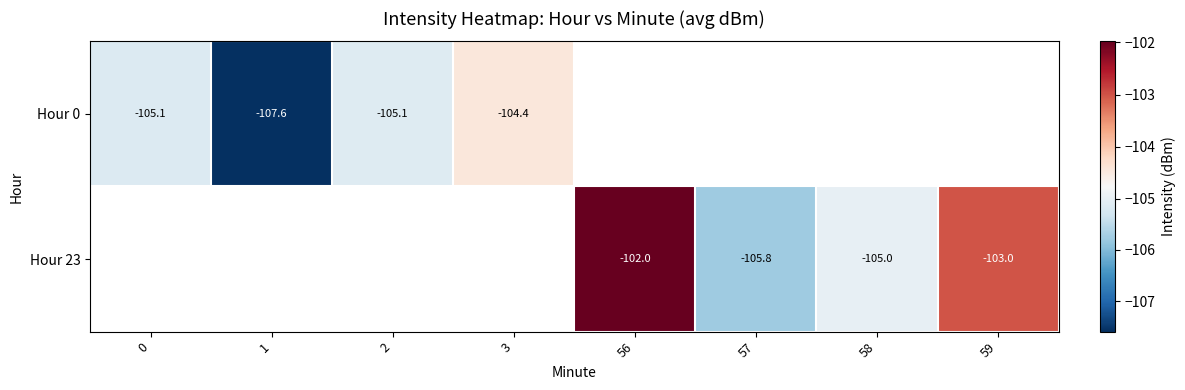

How many series are shown in this chart?

2